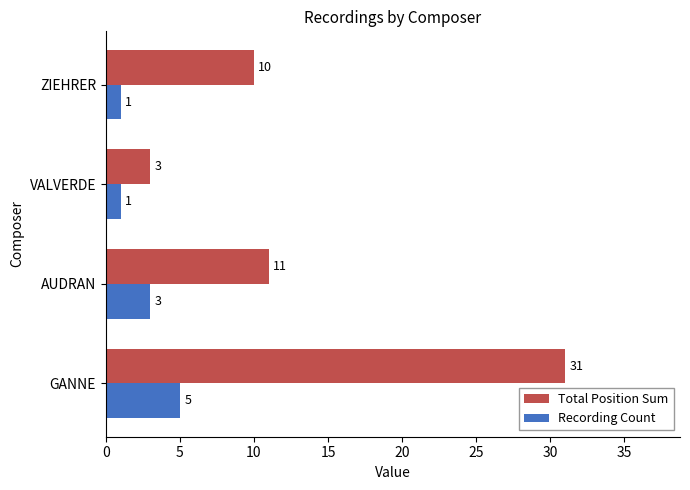

Which category has the lowest value in the Total Position Sum series?

VALVERDE